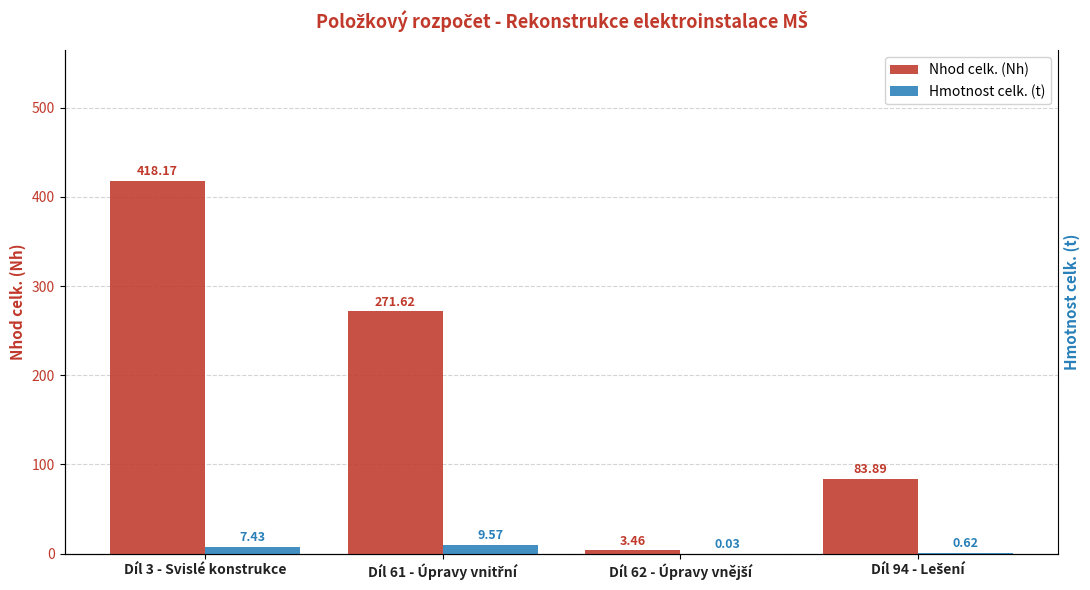

What are all the series names shown in the legend?

Nhod celk. (Nh), Hmotnost celk. (t)